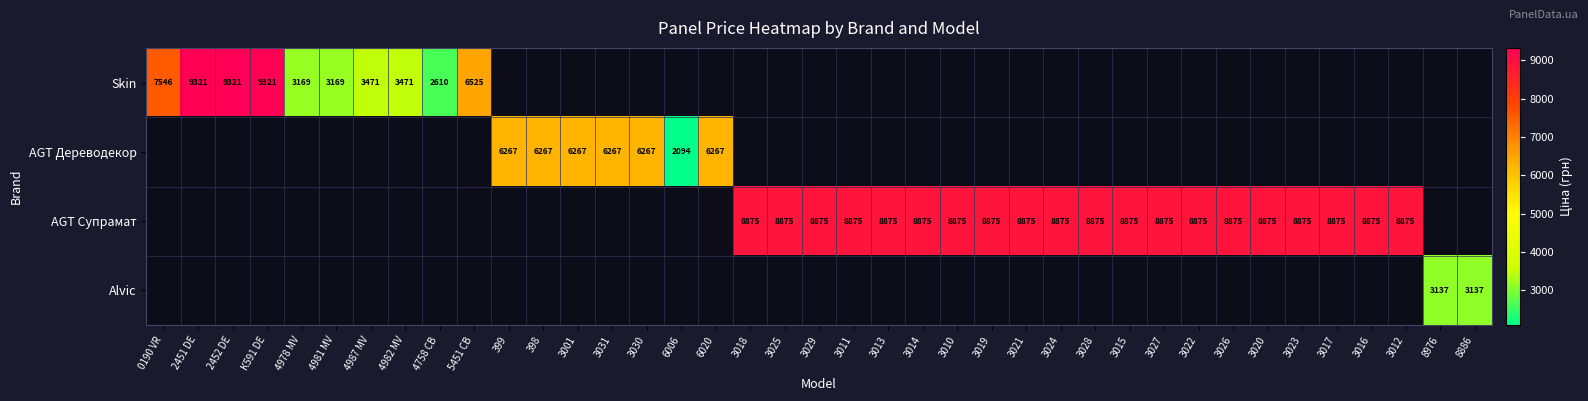

At how many categories does at least one series exceed 6677?

24